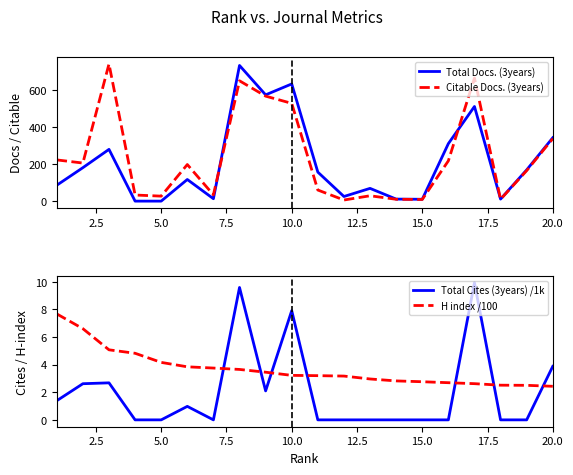

True or false: H index /100 and Total Cites (3years) /1k intersect in this chart.

True